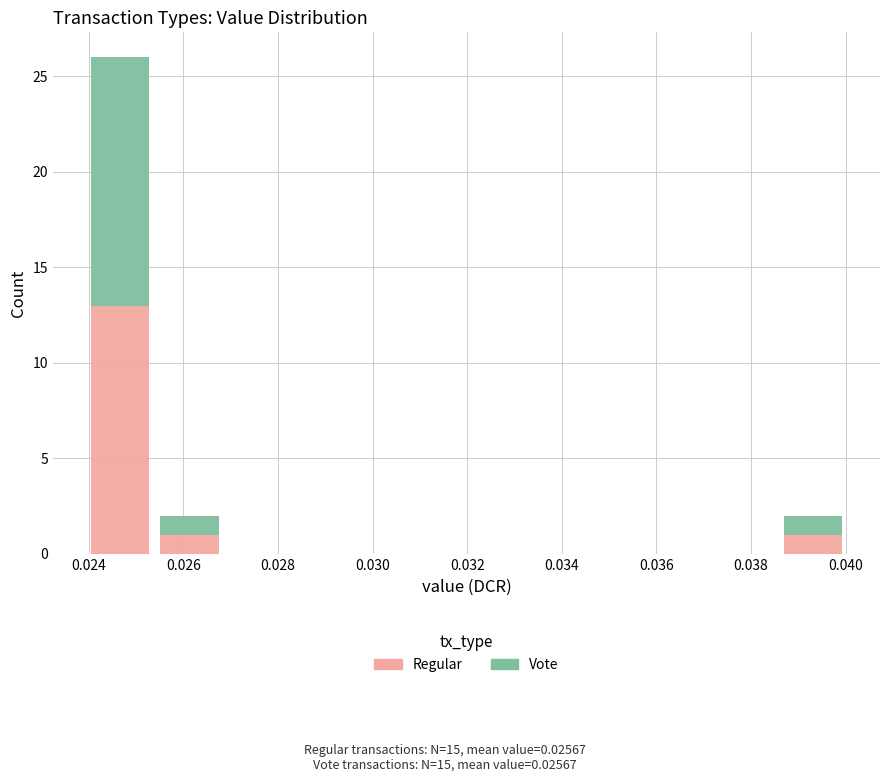

What is the sum of all Regular values?

15